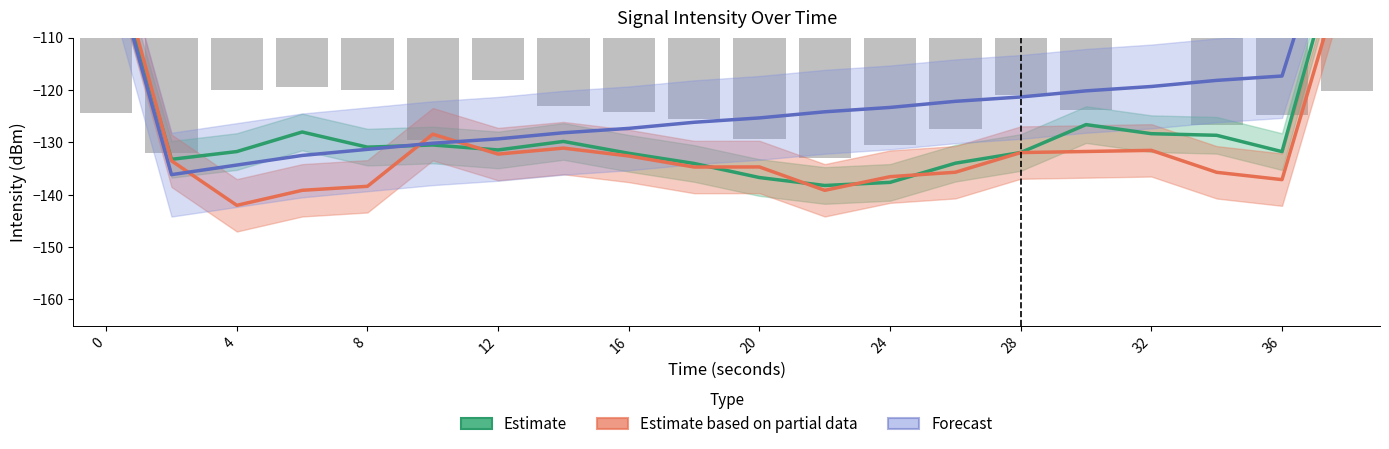

What is the total value across all series at 20?

-396.7